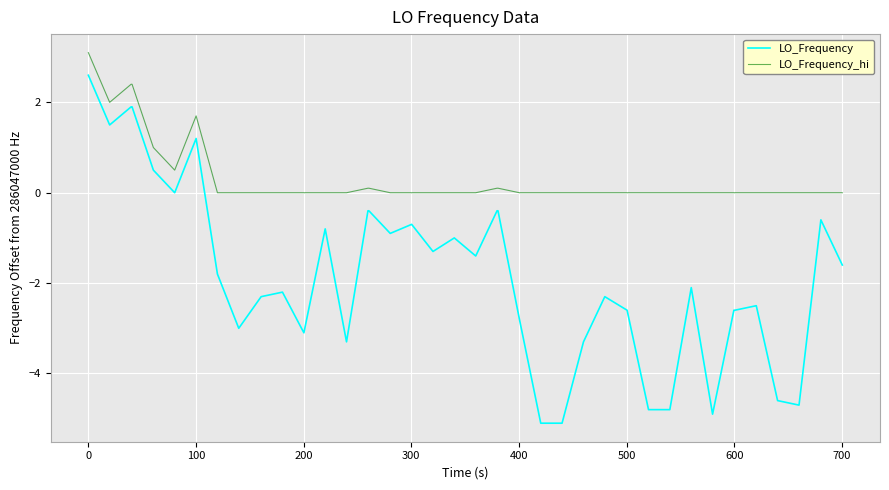

True or false: LO_Frequency_hi and LO_Frequency cross at least once.

False